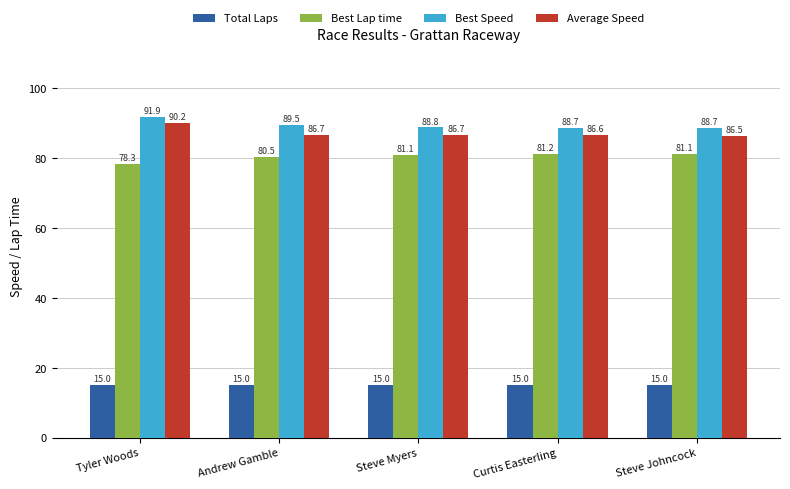

Reading left to right, list all the values displayed in this chart.

Total Laps: 15.0	15.0	15.0	15.0	15.0
Best Lap time: 78.3	80.5	81.1	81.2	81.1
Best Speed: 91.9	89.5	88.8	88.7	88.7
Average Speed: 90.2	86.7	86.7	86.6	86.5